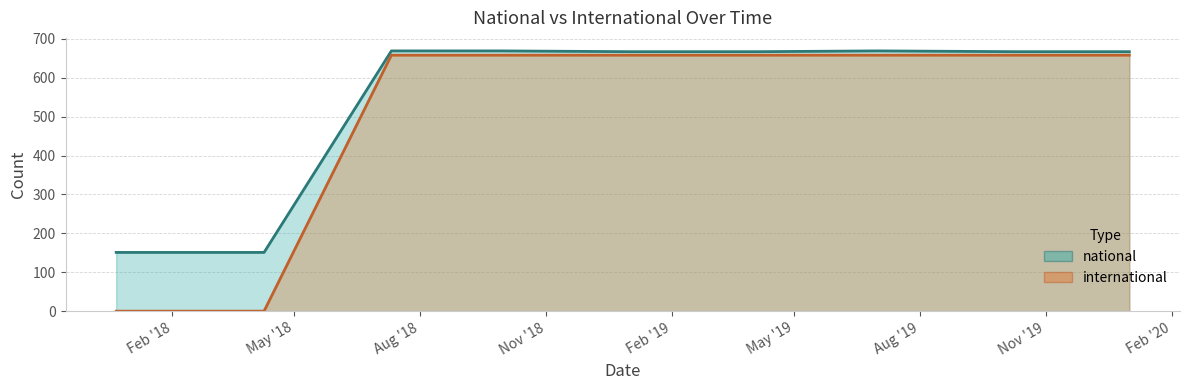

What is the label of the 6th point from the right?

2018-09-28